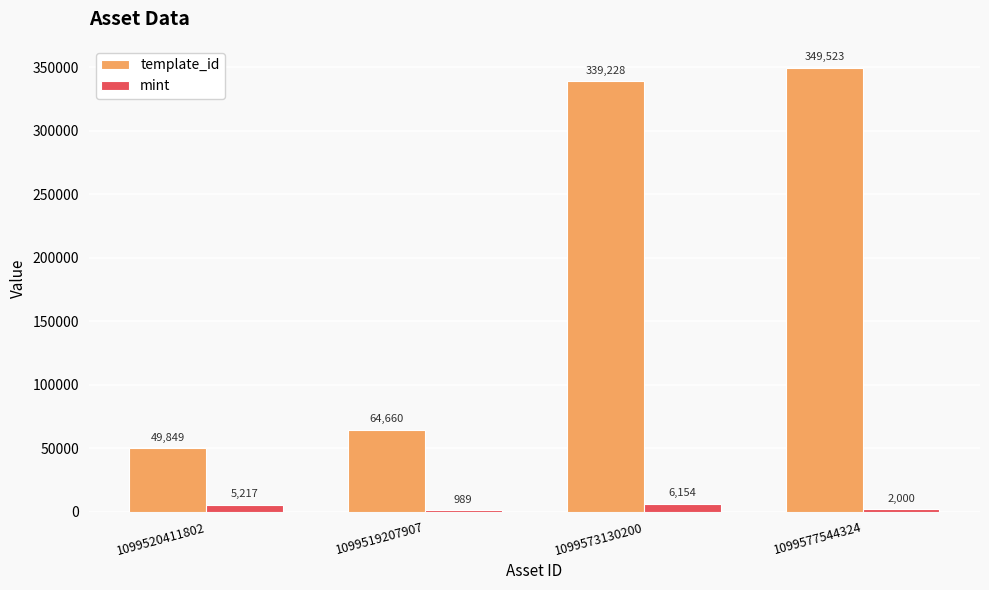

What is the difference between the template_id values at 1099520411802 and 1099573130200?

289379